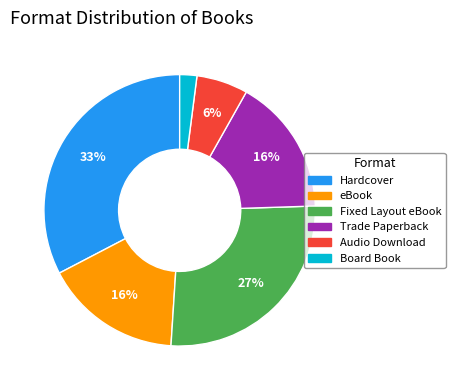

Does any single category account for the majority?

No